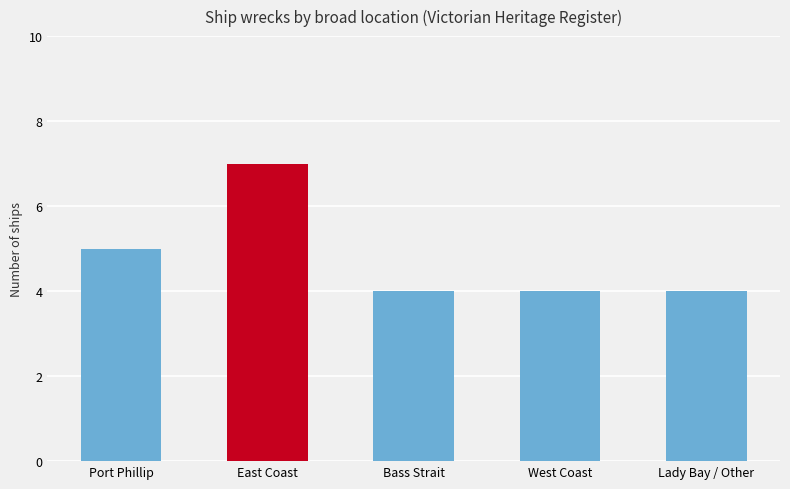

Where is the data nearest to the value 5?

Port Phillip